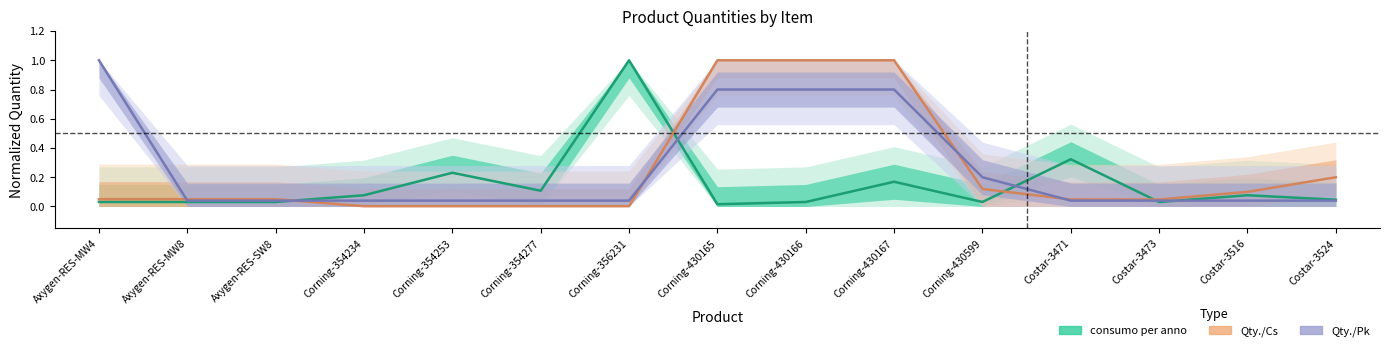

What is the greatest value displayed?

1.0